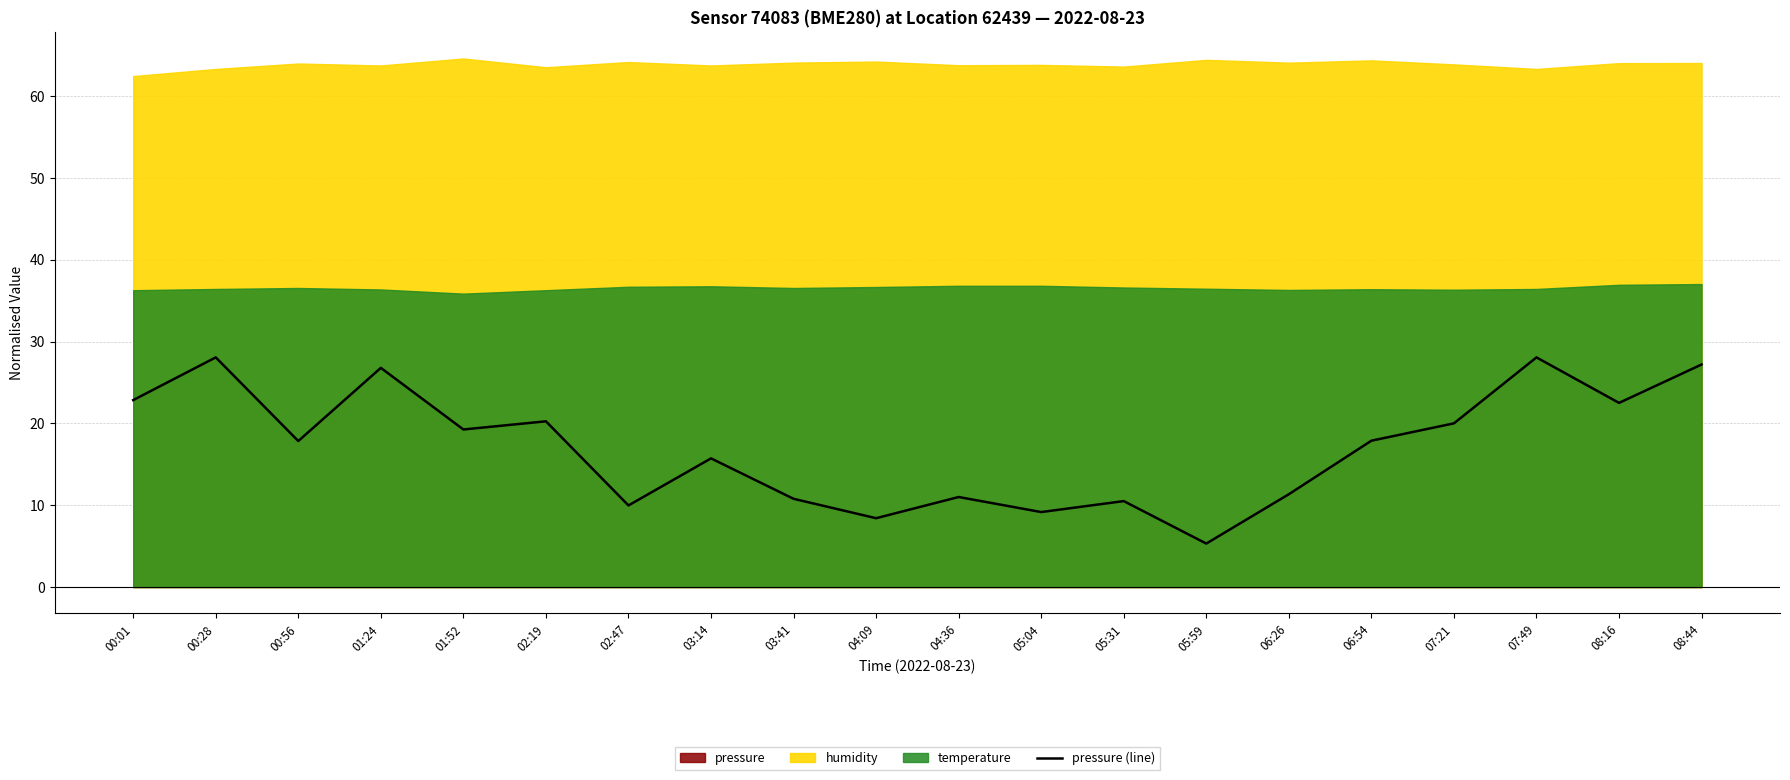

Rank the categories by value from highest to lowest.

00:28, 07:49, 08:44, 01:24, 00:01, 08:16, 02:19, 07:21, 01:52, 06:54, 00:56, 03:14, 06:26, 04:36, 03:41, 05:31, 02:47, 05:04, 04:09, 05:59